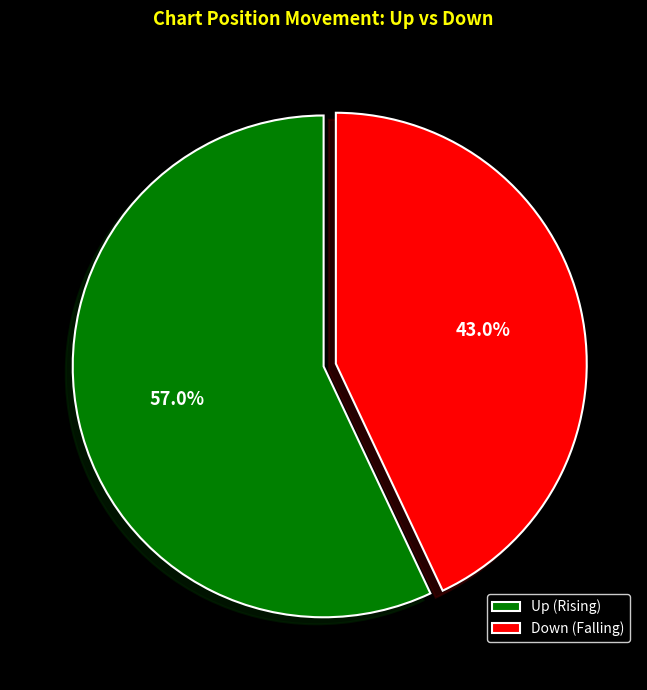

Approximately how many times larger is the value at Up (Rising) compared to Down (Falling)?

1.3